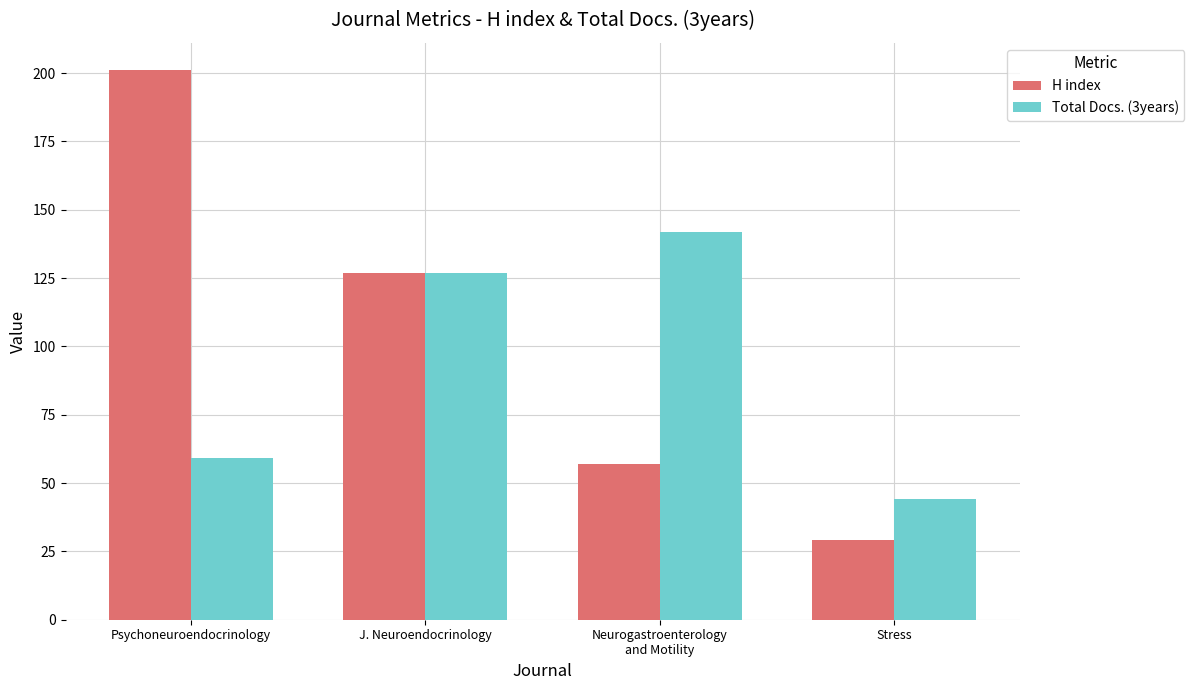

What is the approximate value of Total Docs. (3years) at J. Neuroendocrinology?

127